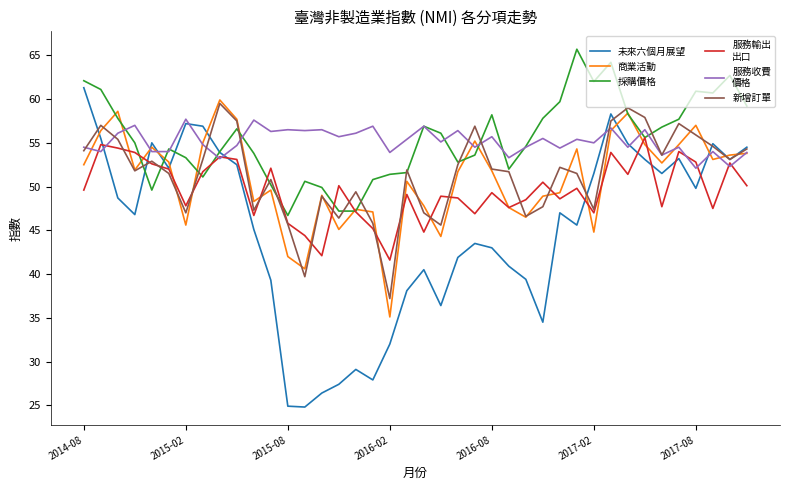

What is the minimum value shown in the chart?

24.8